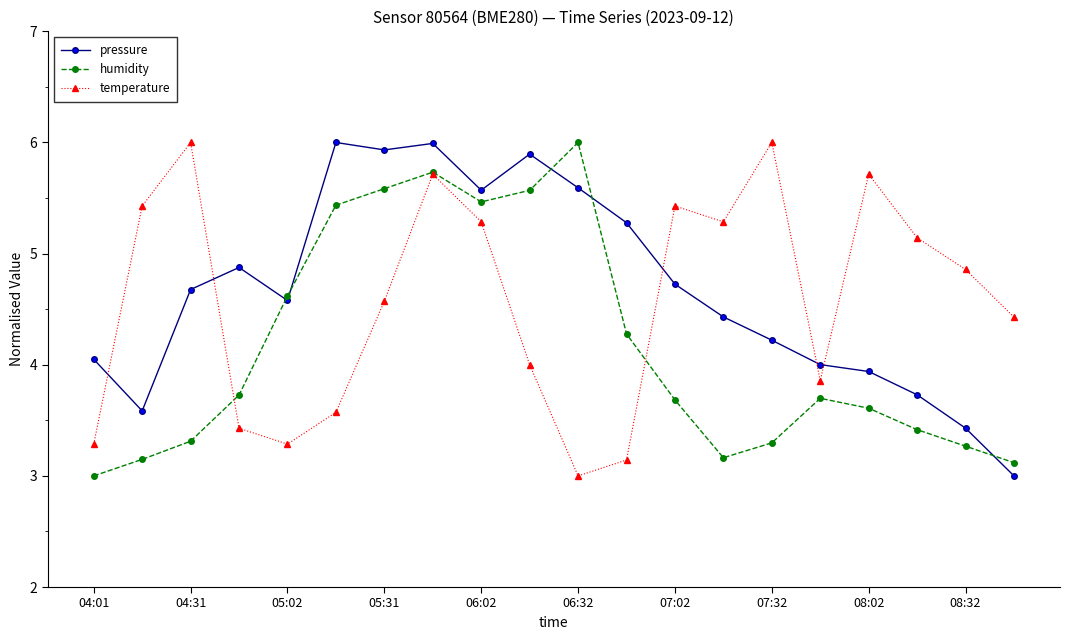

What is the value of the pressure point at the 1st from the left?

4.0